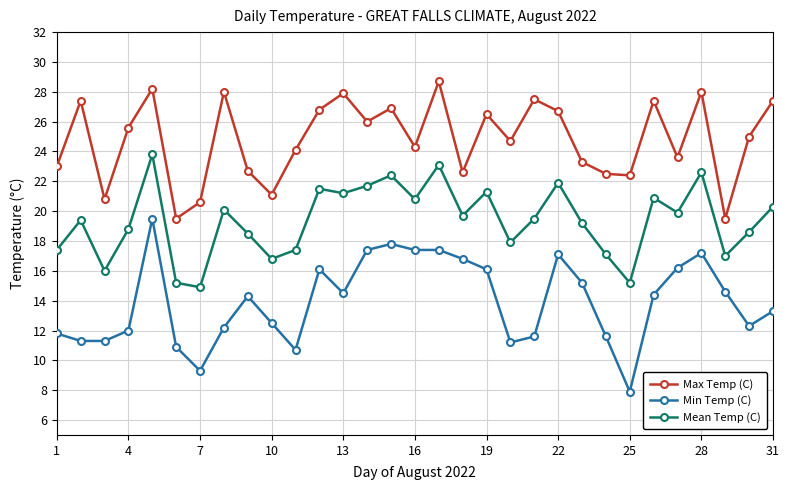

True or false: Mean Temp (C) and Min Temp (C) cross at least once.

False